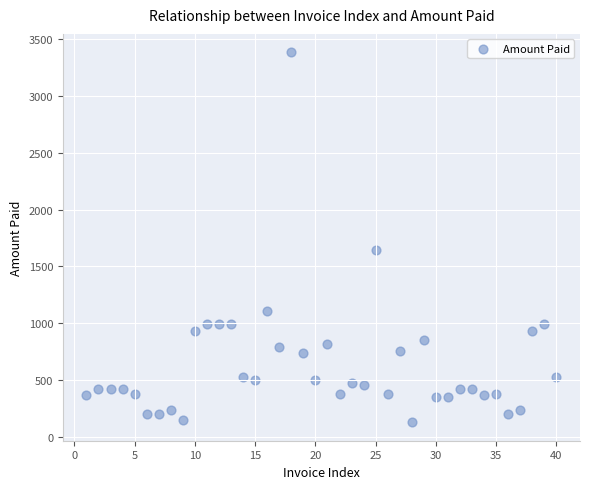

What Y value in the scatter plot is closest to 1756?

1645.3